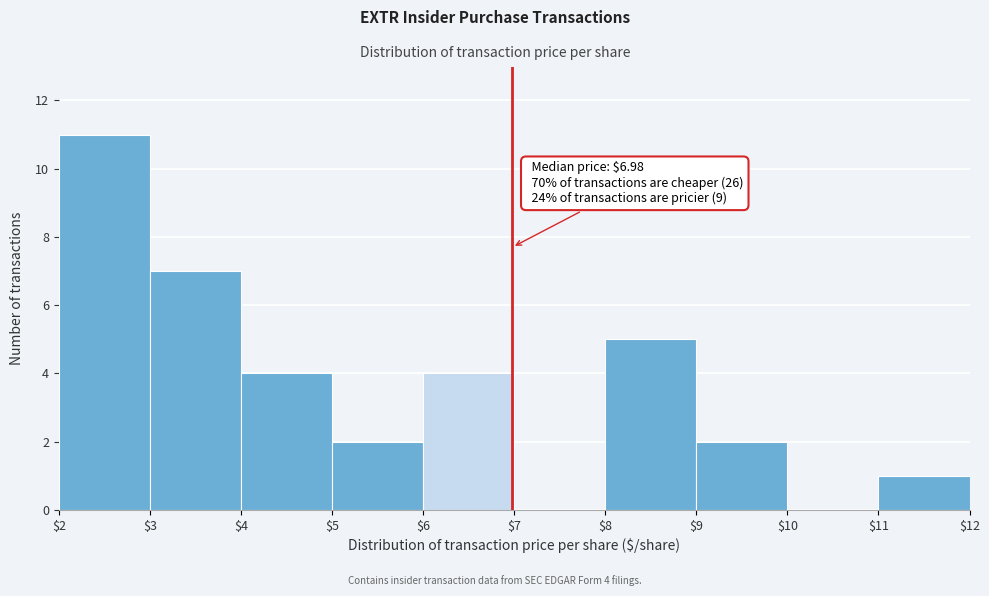

Over which range of the x-axis is the bar tallest?

$2 to $3